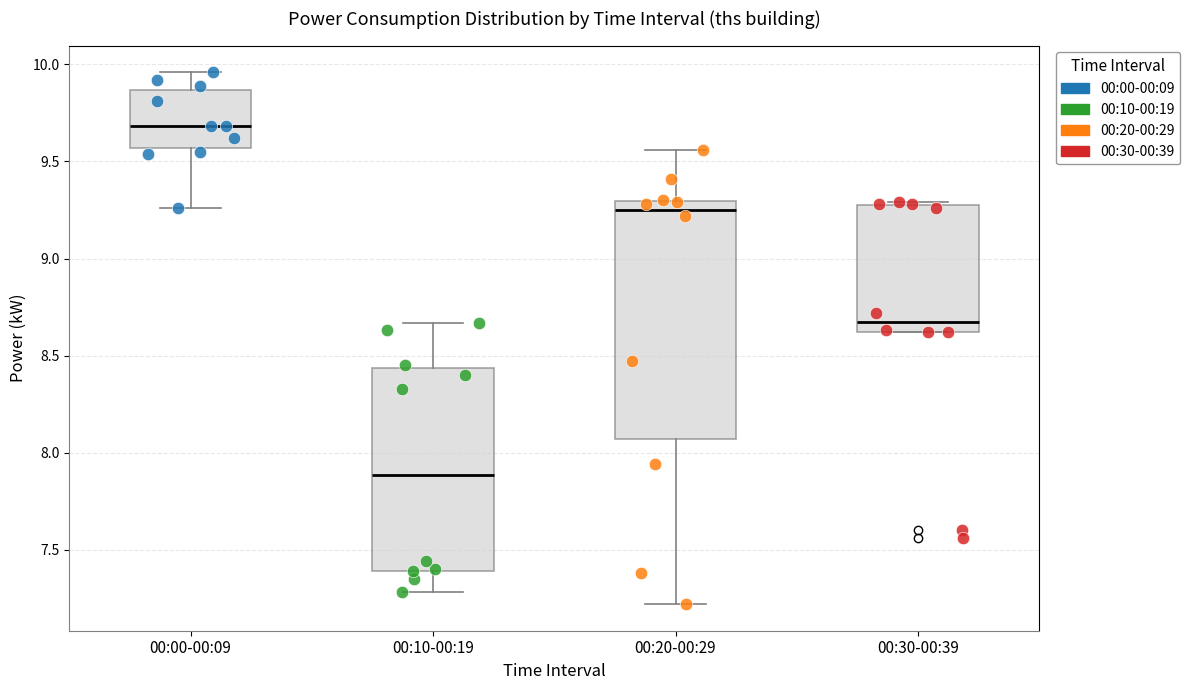

Where is the upper edge of the box for 00:20-00:29 on the y-axis? The values are not printed on the chart, so give them approximately, as read against the axis.

9.30